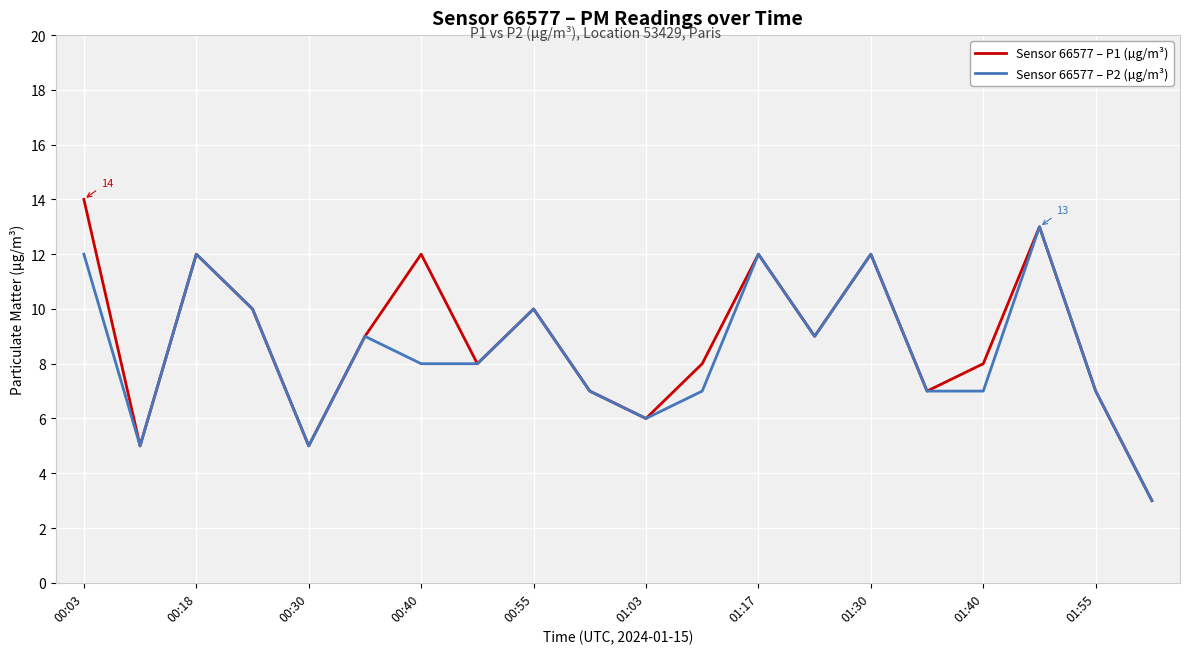

Which series has the widest spread of values?

Sensor 66577 – P1 (µg/m³)